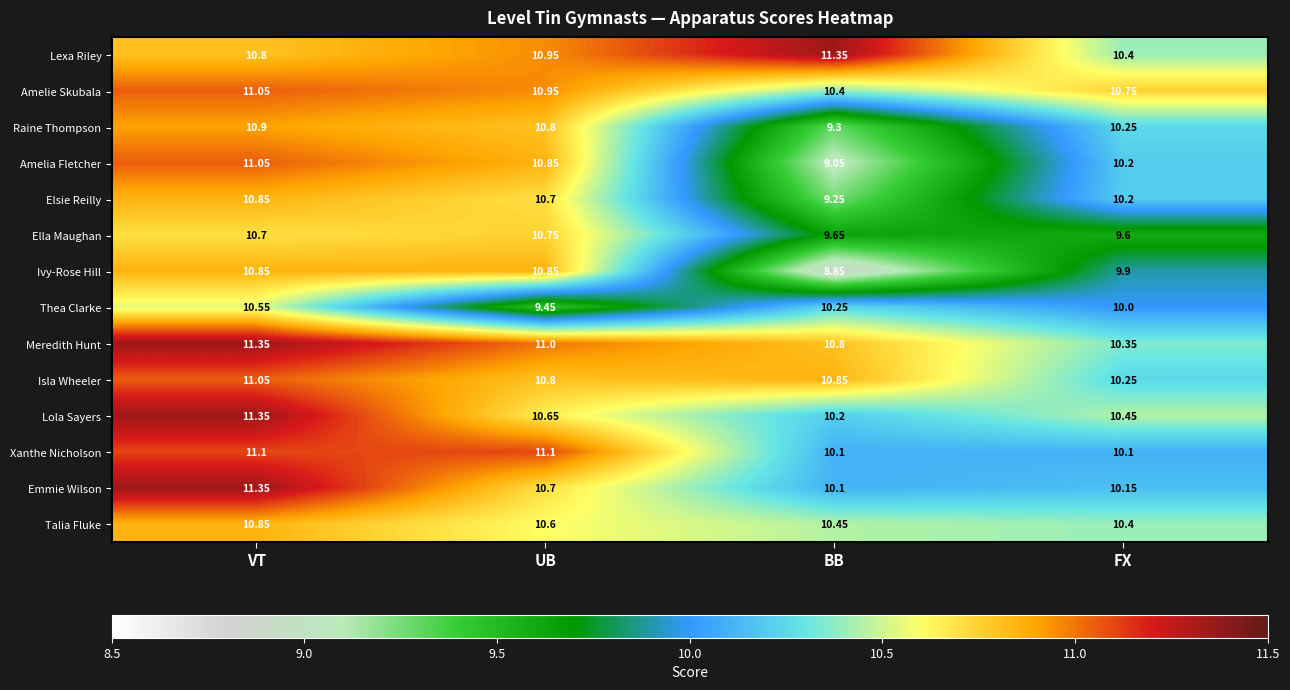

At which category is the sum across all series the highest?

VT